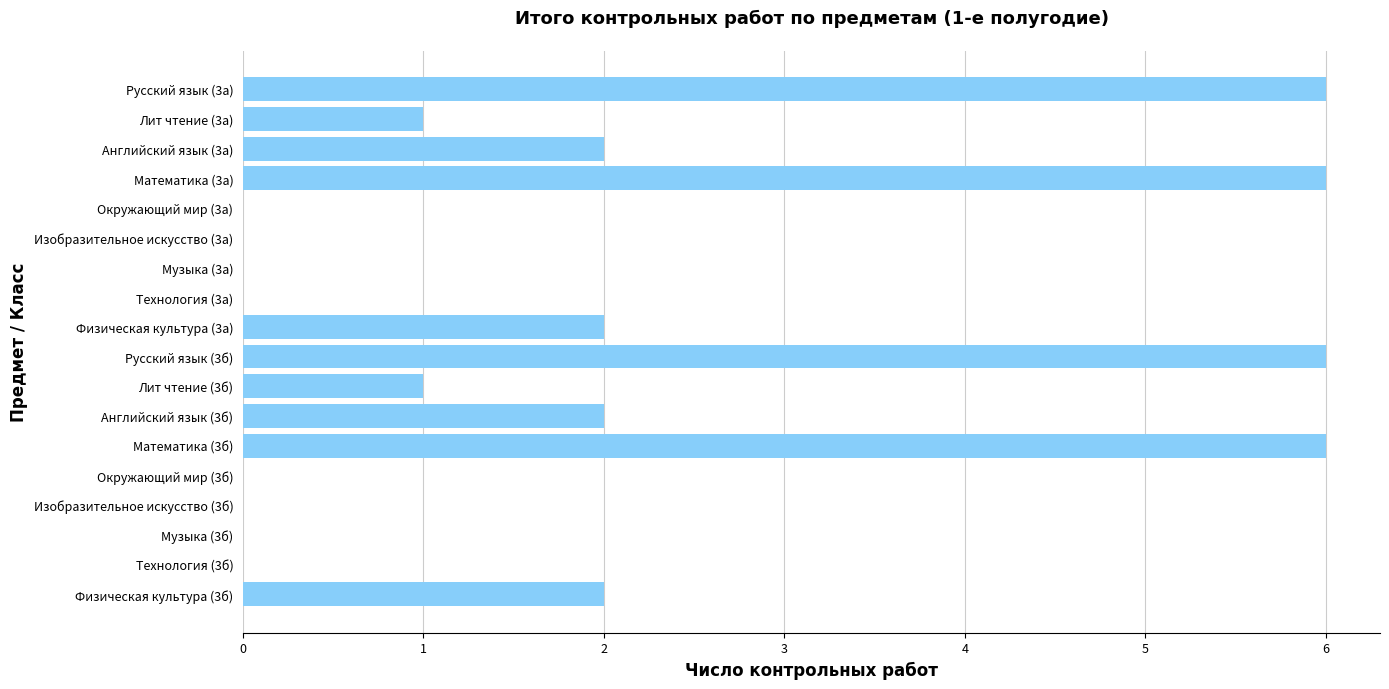

What is the change in value from Технология (3а) to Математика (3б)?

+6